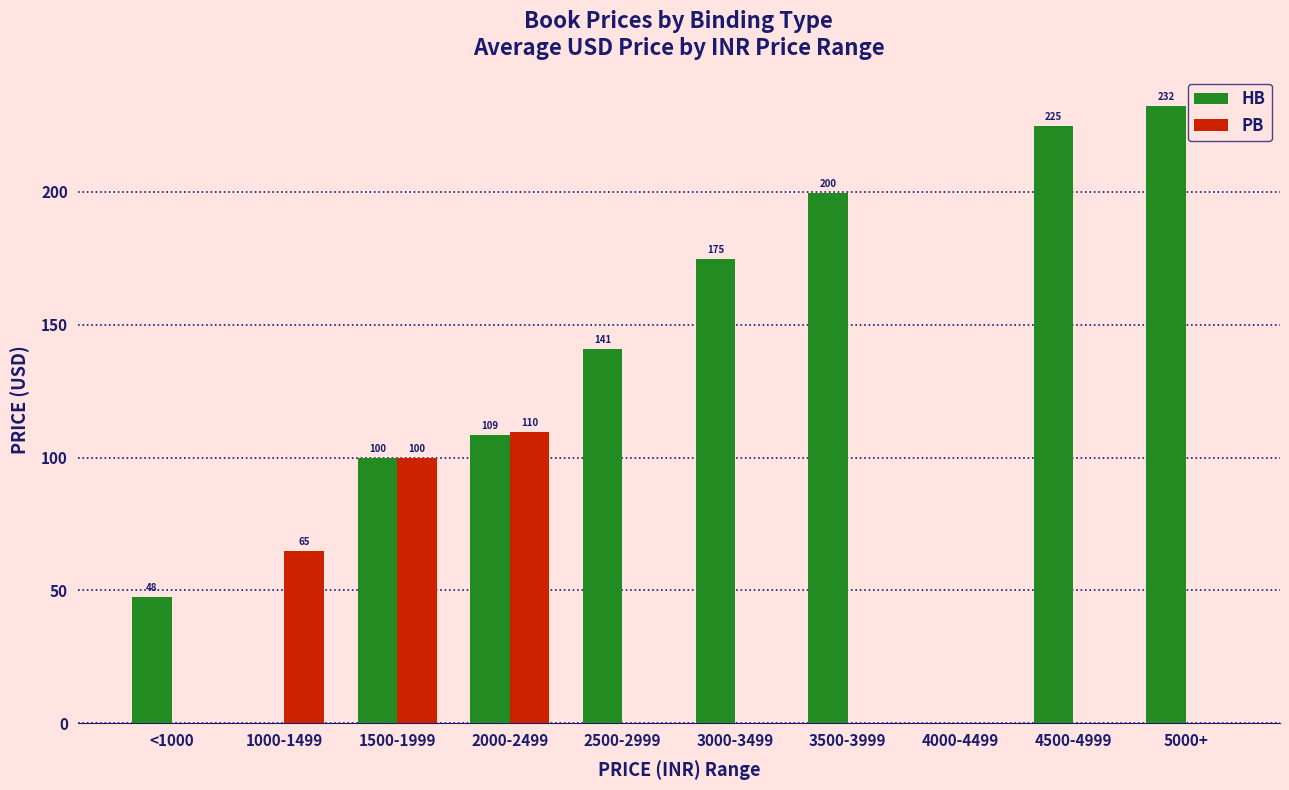

Between <1000 and 1000-1499, which series saw the biggest shift?

PB